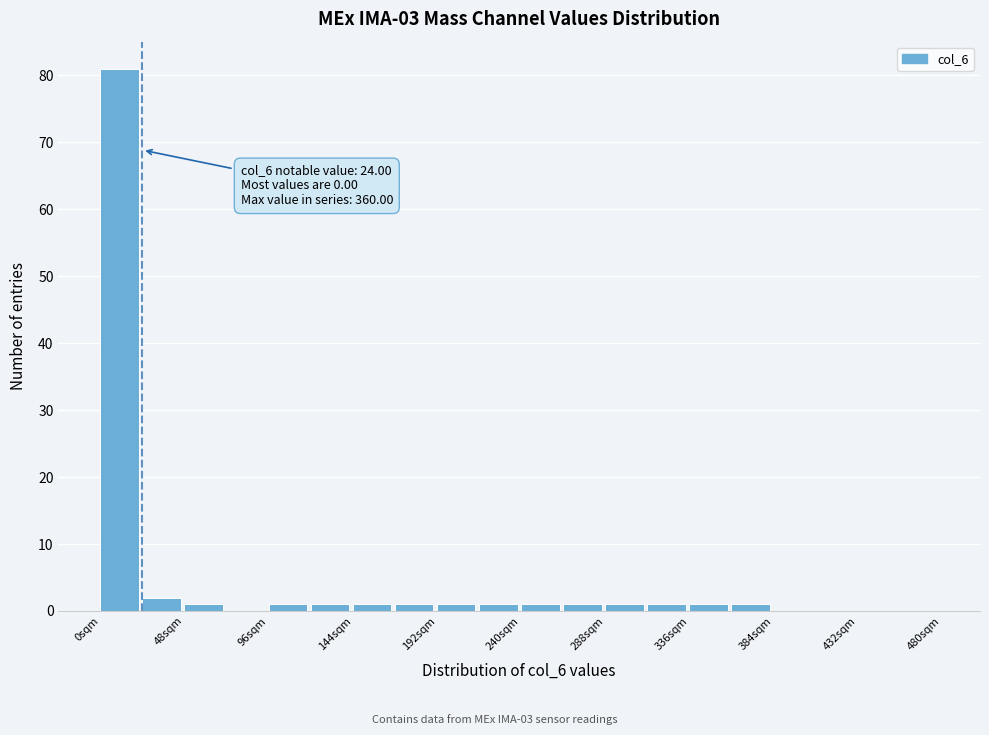

Which range on the x-axis has the tallest bar?

0 to 24